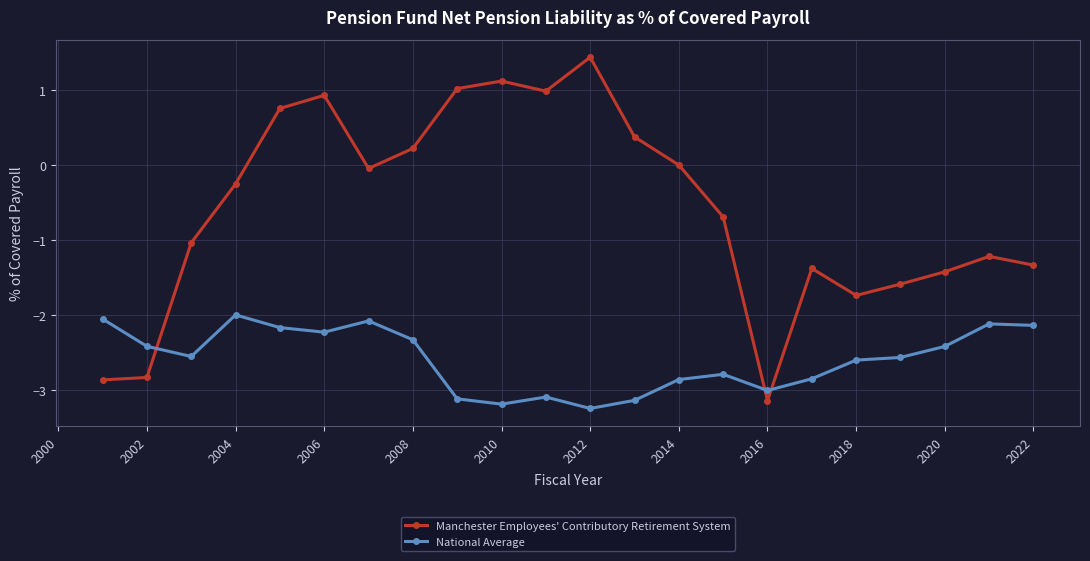

What is the value of the Manchester Employees' Contributory Retirement System point at the 17th from the left?

-1.4